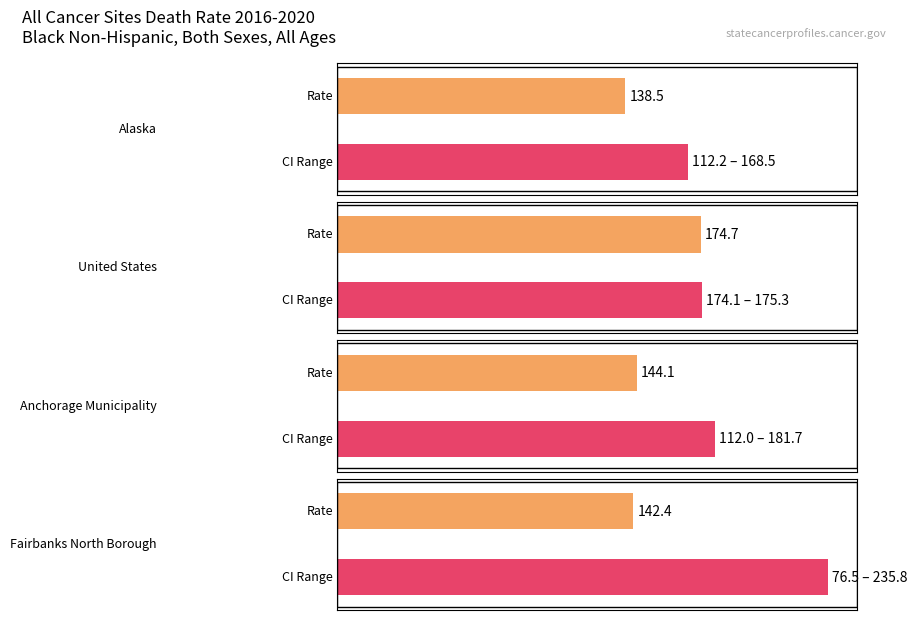

Rank the categories by Lower CI value from highest to lowest.

United States, Alaska, Anchorage Municipality, Fairbanks North Borough